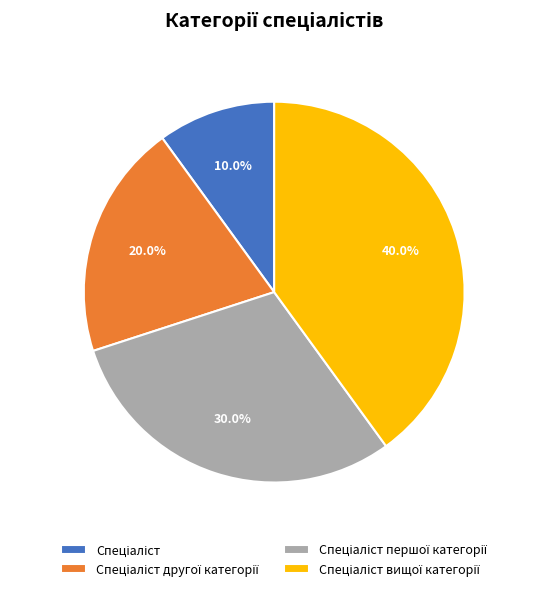

Is there a majority slice in this chart?

No